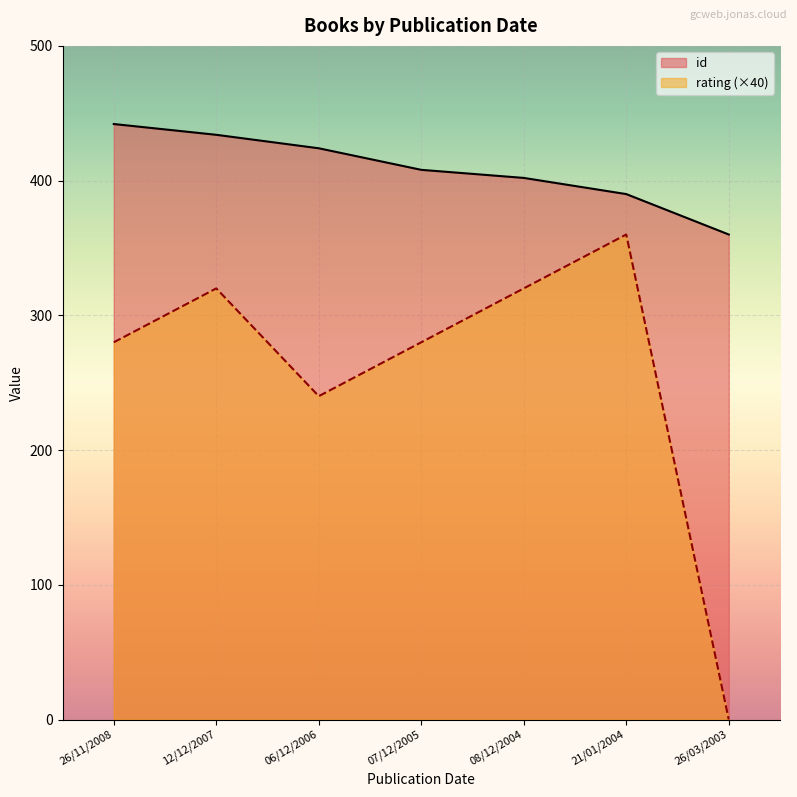

Rank the categories by rating value from lowest to highest.

26/03/2003, 06/12/2006, 26/11/2008, 07/12/2005, 12/12/2007, 08/12/2004, 21/01/2004